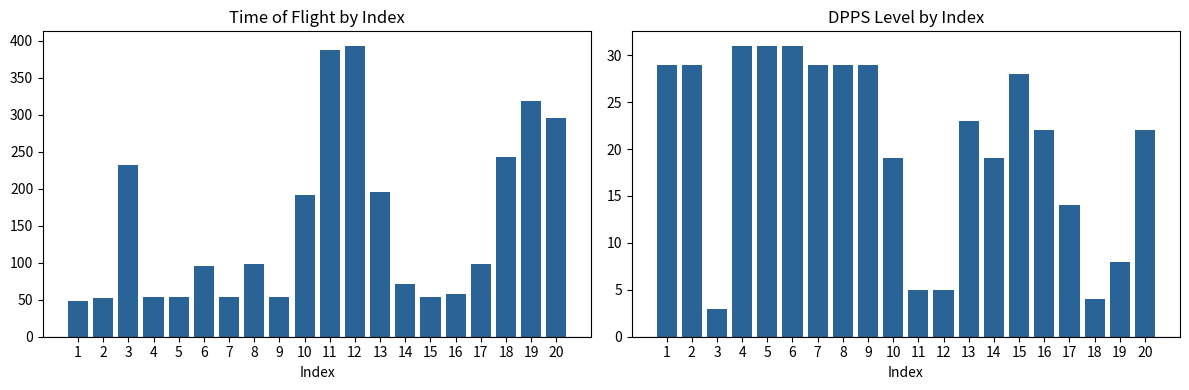

True or false: DPPS_Level has a value of 28 at 15.

True